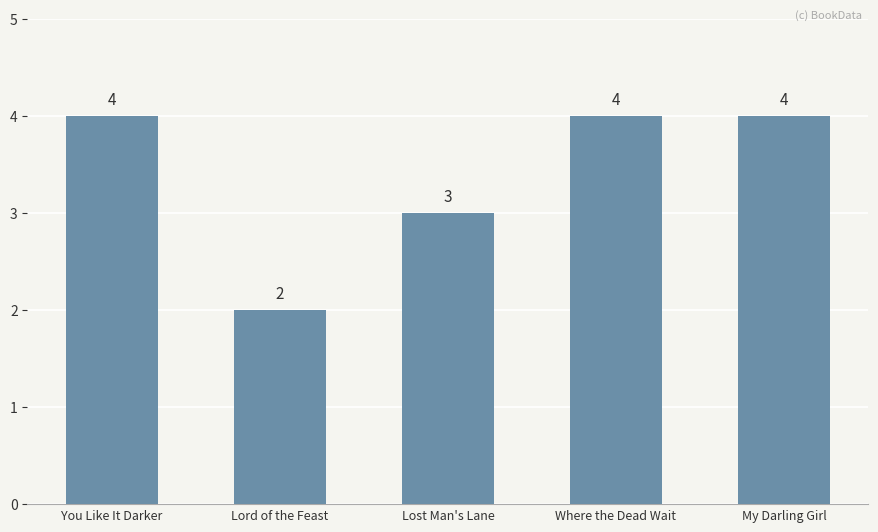

Which has a higher value, Lost Man's Lane or Where the Dead Wait?

Where the Dead Wait